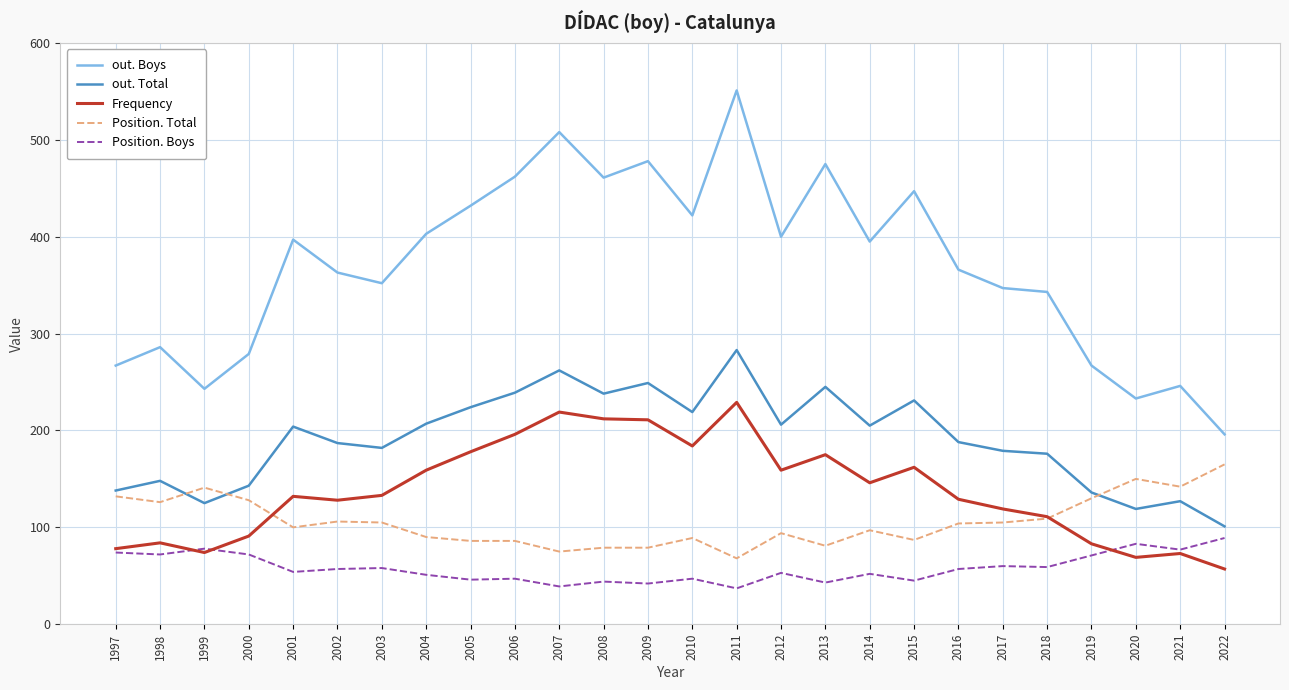

Between 2015 and 2019, which series saw the biggest shift?

out. Boys